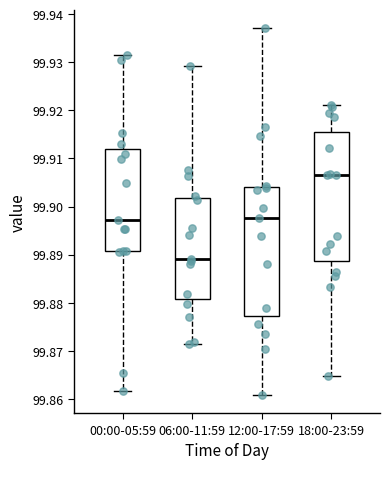

Where does the lower whisker of the box for 00:00-05:59 end on the y-axis? The values are not printed on the chart, so give them approximately, as read against the axis.

99.862